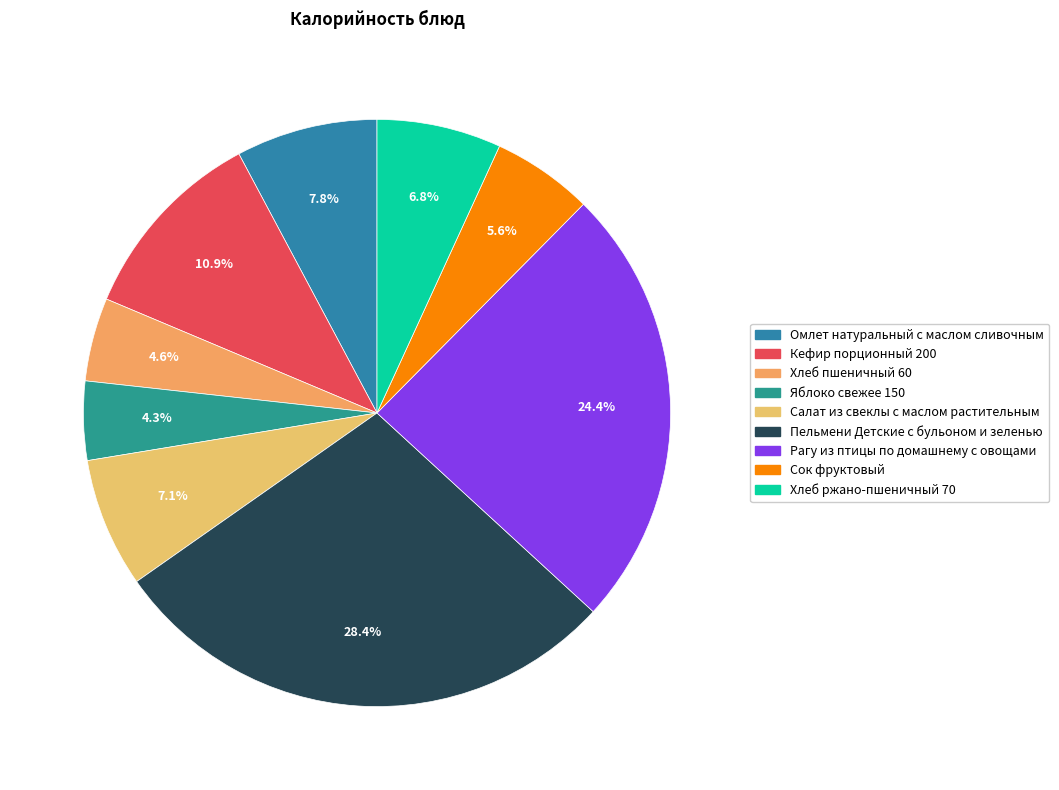

How many slices are in this pie chart?

9